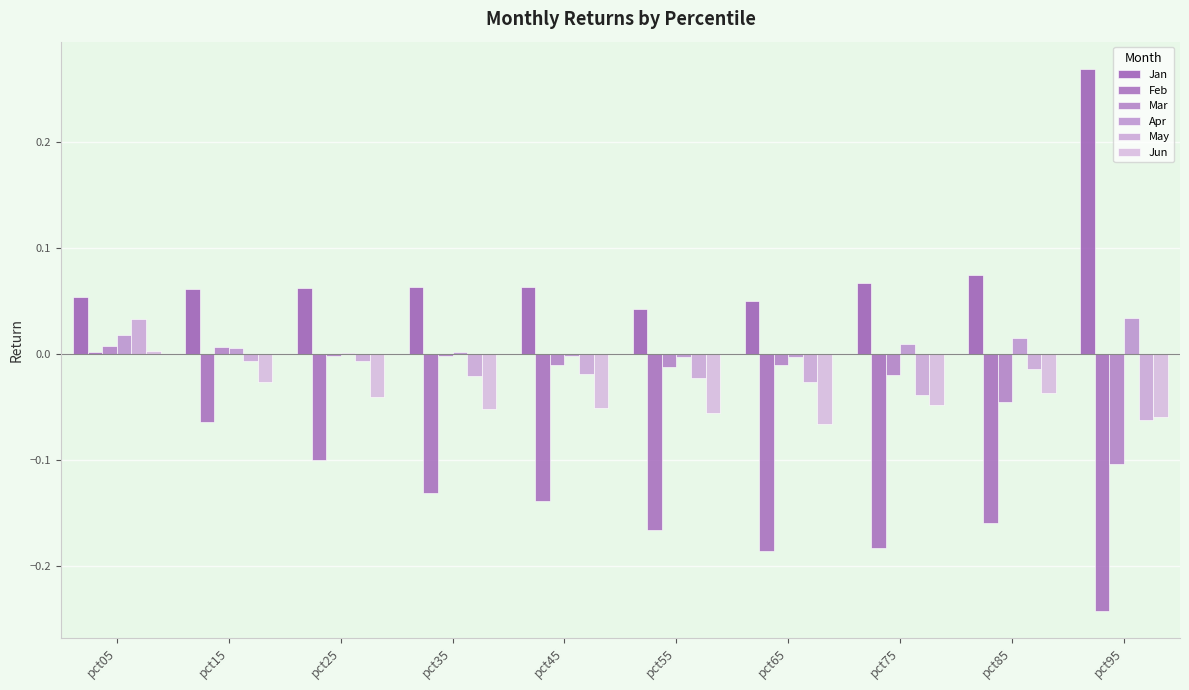

Which series has the widest spread of values?

Feb